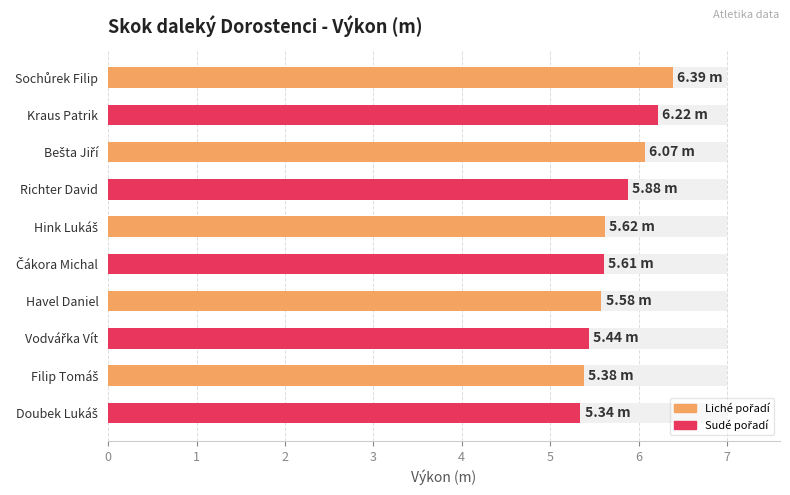

What is the average value?

5.8